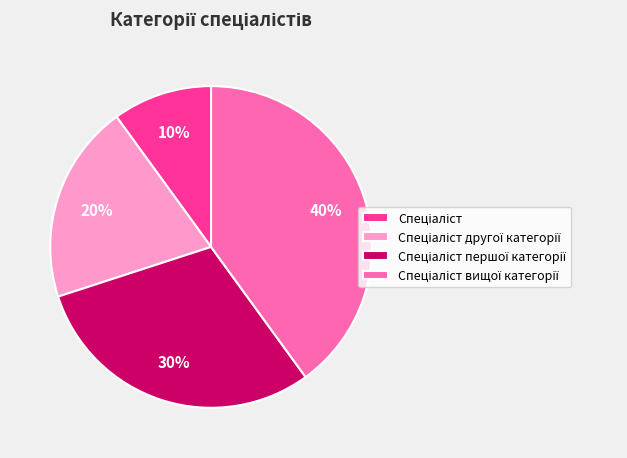

Is there a majority slice in this chart?

No